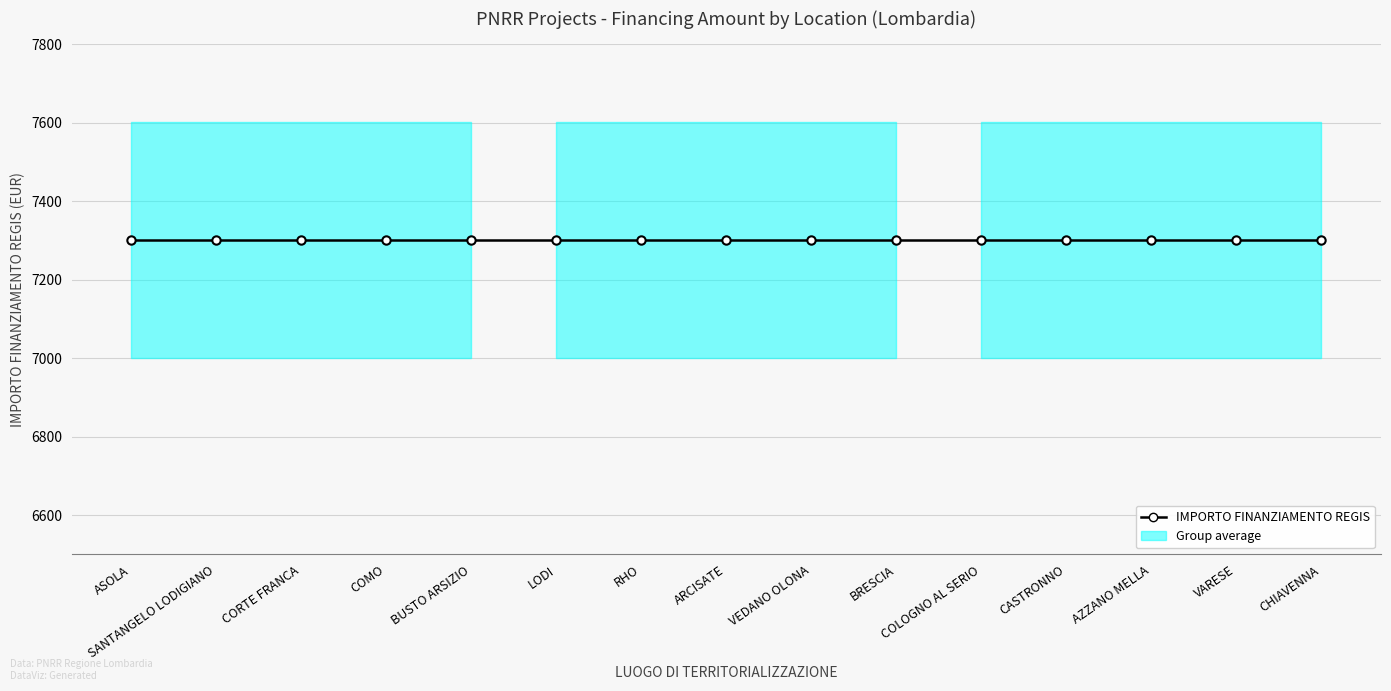

What is the sum of all IMPORTO FINANZIAMENTO REGIS values?

109515.0